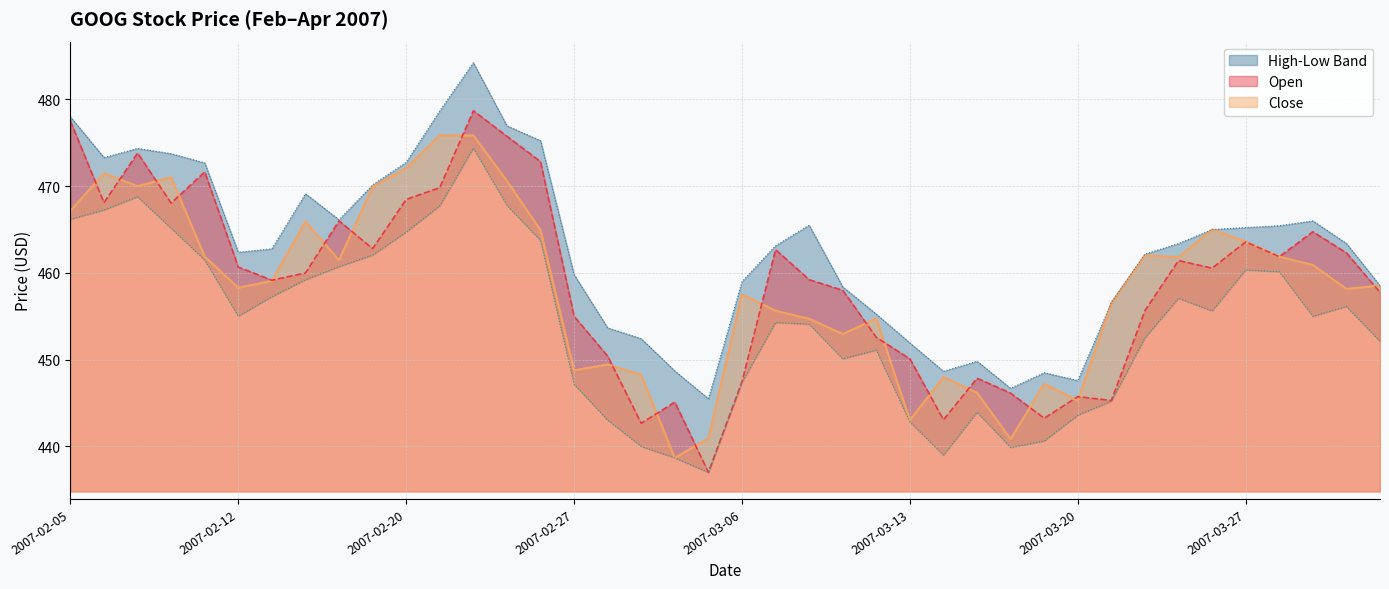

Between 2007-03-09 and 2007-03-21, which series saw the biggest shift?

Open